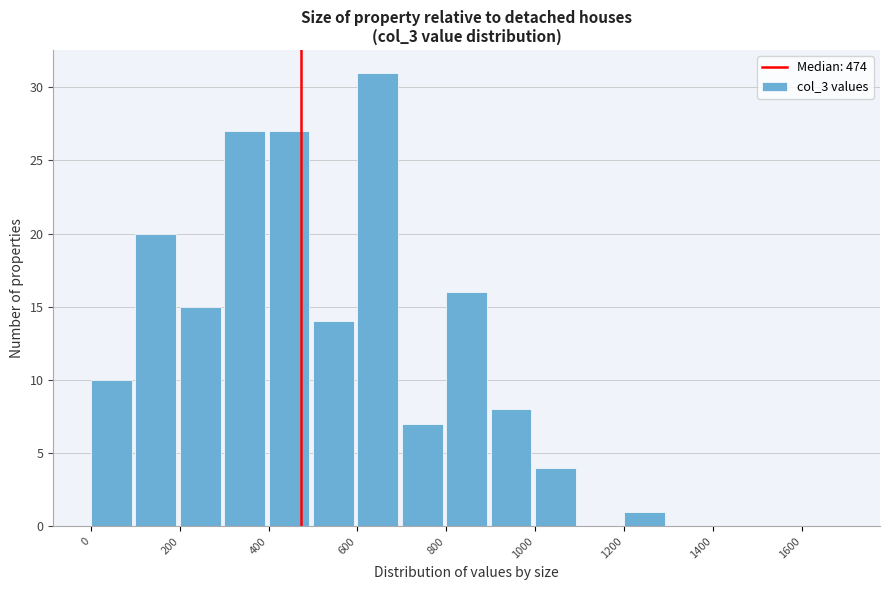

Reading left to right, list every bar in this chart as the range it spans on the x-axis followed by its height. The values are not printed on the chart, so give them approximately, as read against the axis.

0 to 100: 10
100 to 200: 20
200 to 300: 15
300 to 400: 27
400 to 500: 27
500 to 600: 14
600 to 700: 31
700 to 800: 7
800 to 900: 16
900 to 1000: 8
1000 to 1100: 4
1100 to 1200: 0
1200 to 1300: 1
1300 to 1400: 0
1400 to 1500: 0
1500 to 1600: 0
1600 to 1700: 0